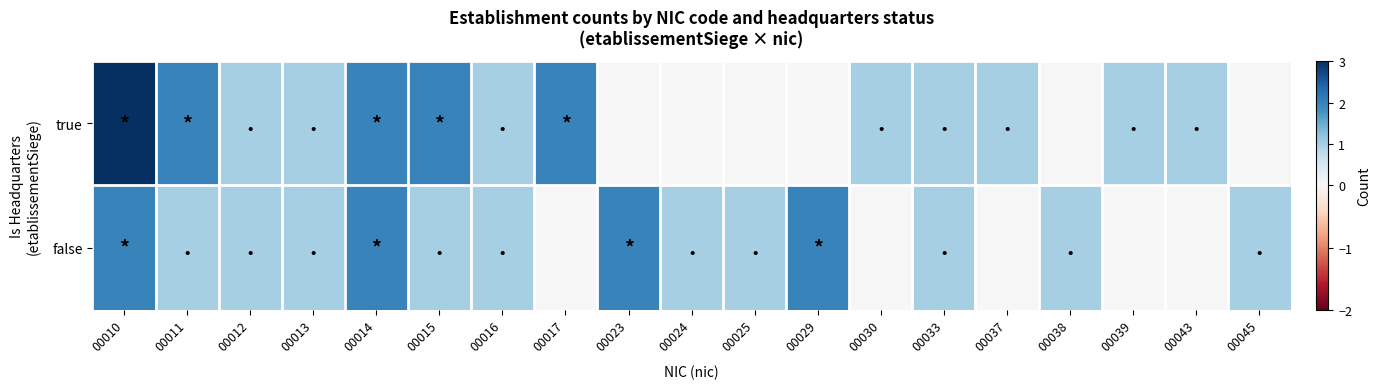

Which category has the highest value across all series?

00010